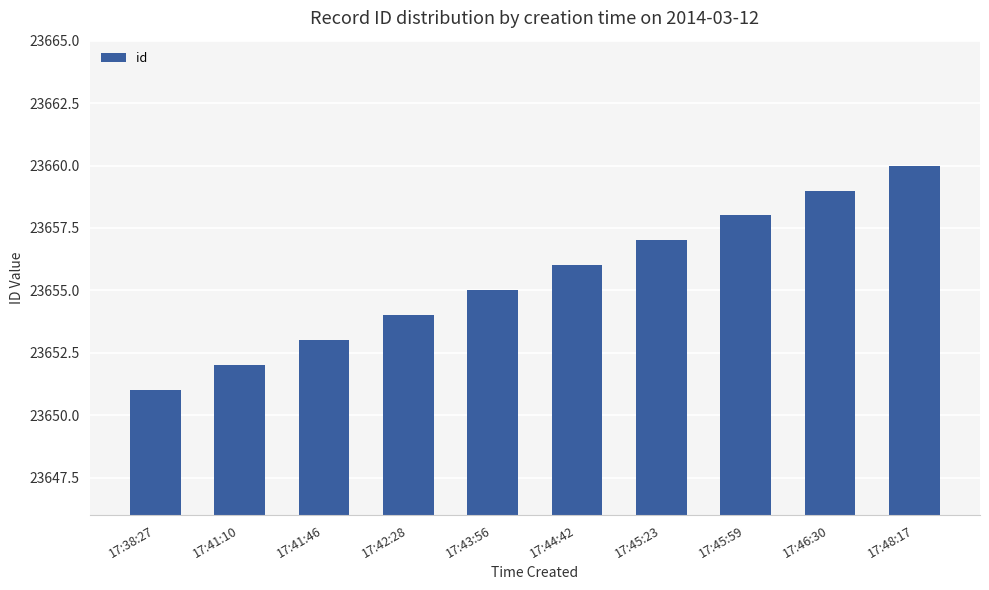

The value at 17:45:59 is 23658. True or false?

True